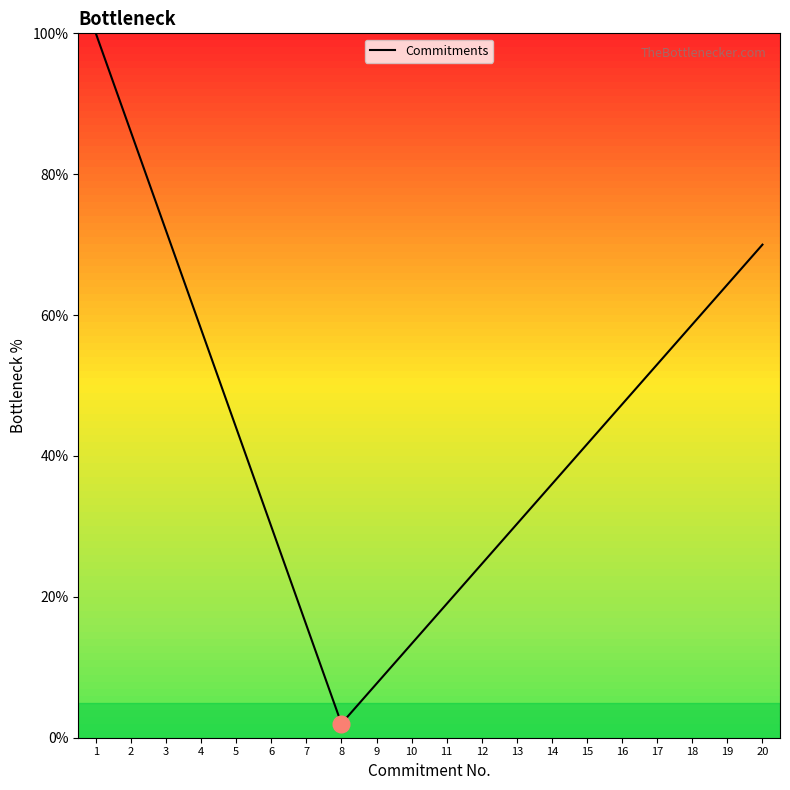

What is the difference between the second highest and second lowest values?

78.3